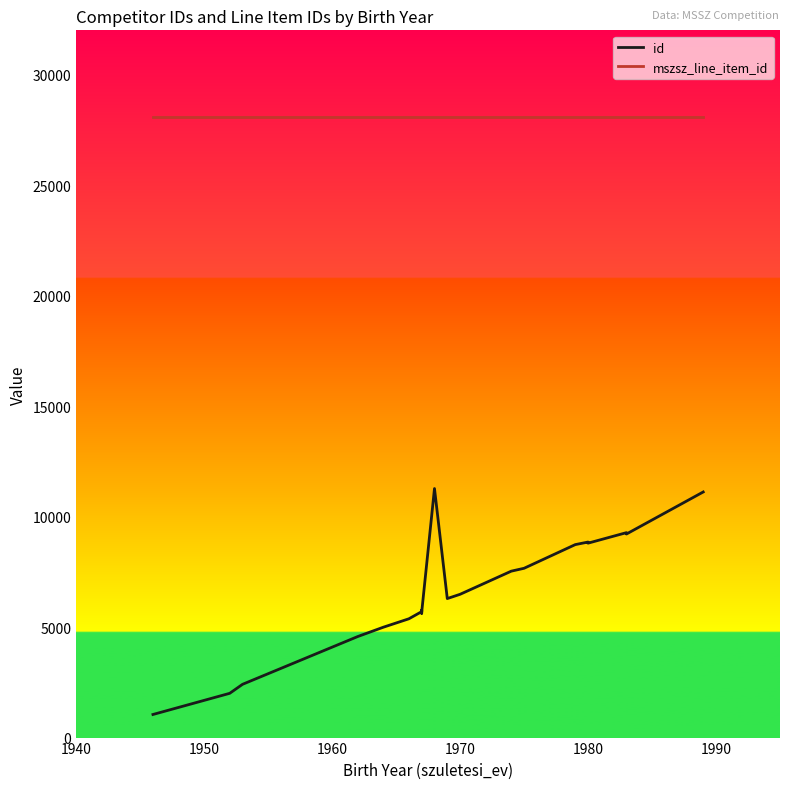

True or false: mszsz_line_item_id and id intersect in this chart.

False